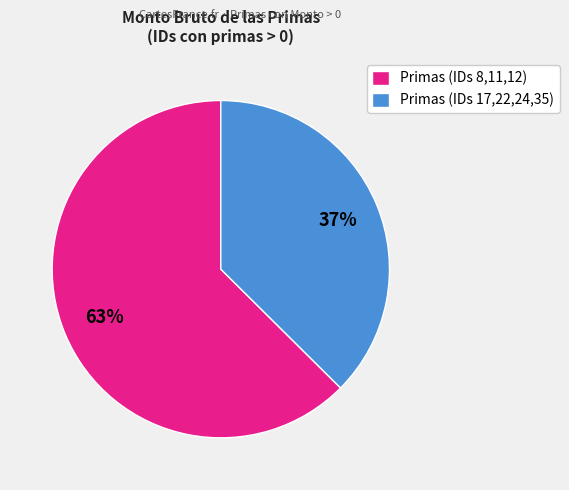

To the nearest percent, what is the average slice percentage?

50%